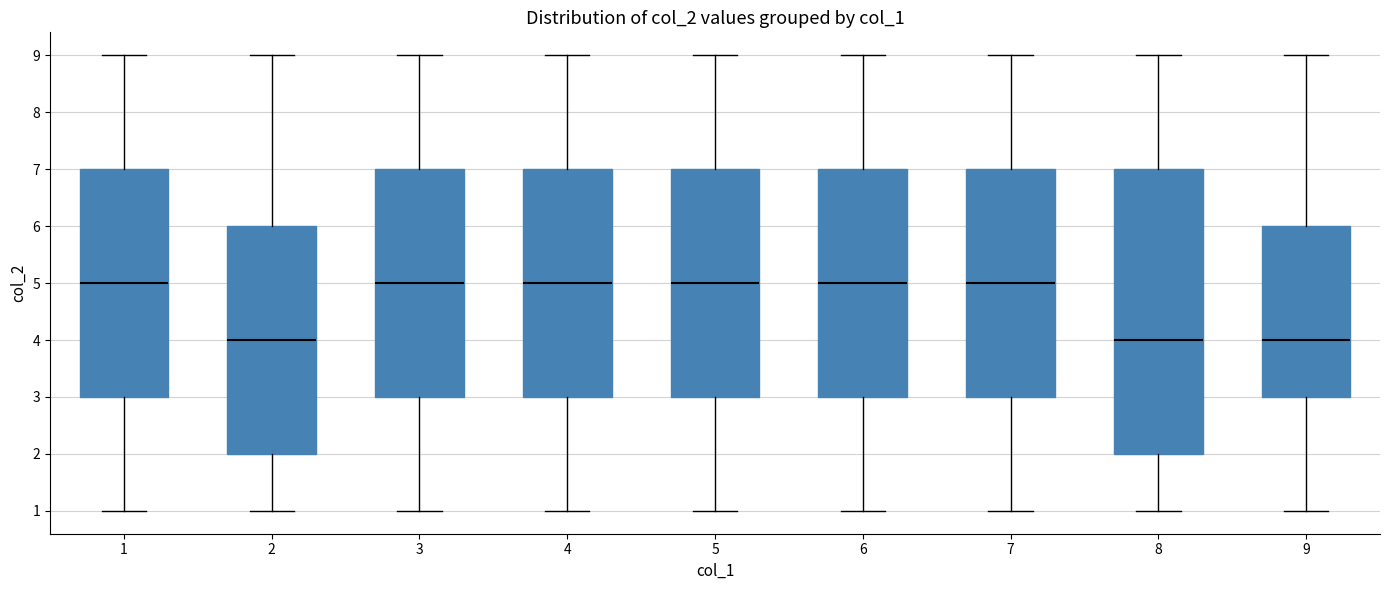

Where does the lower whisker of the box at x = 4 end on the y-axis? The values are not printed on the chart, so give them approximately, as read against the axis.

1